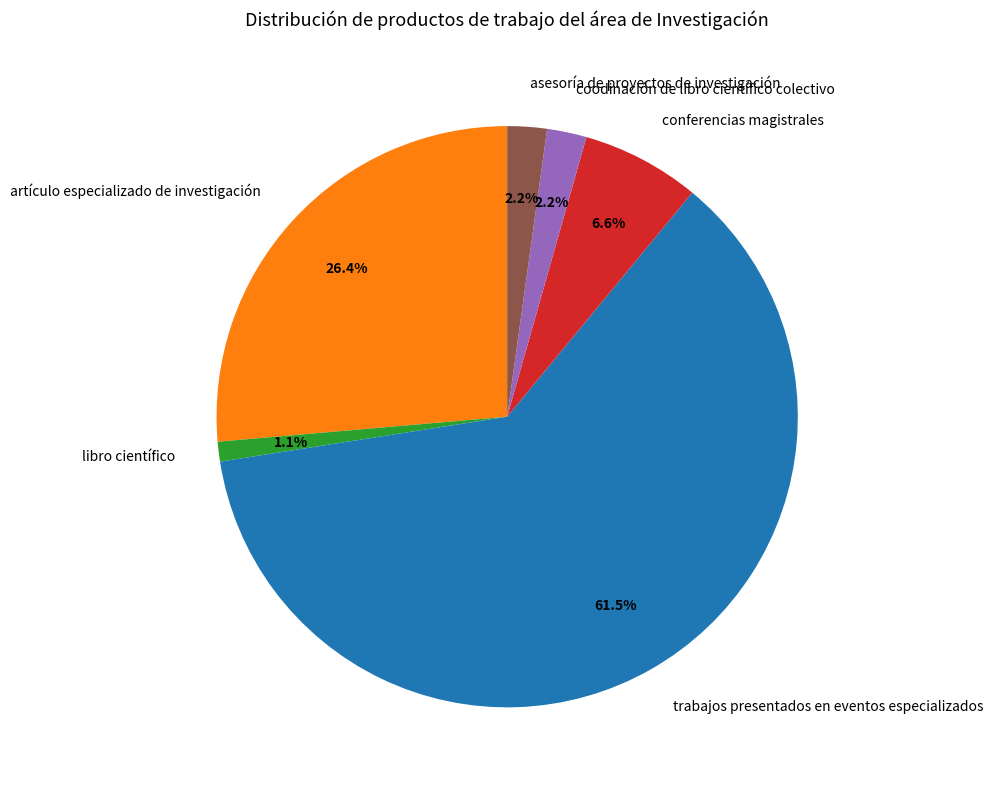

Count the number of slices in the pie.

6